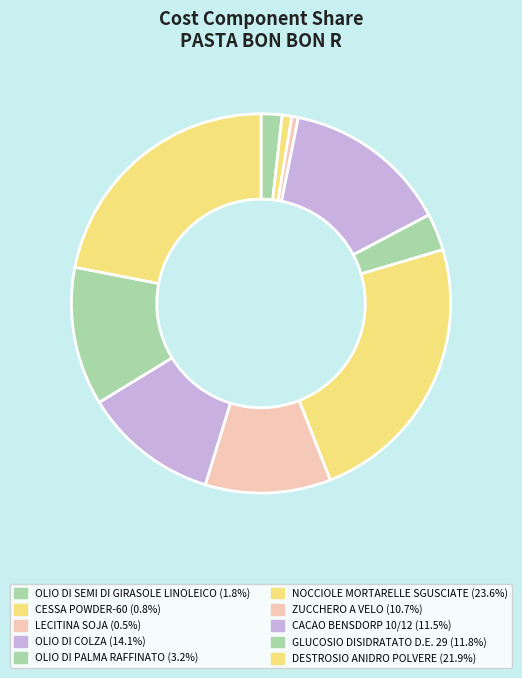

Which slice is the largest?

NOCCIOLE MORTARELLE SGUSCIATE